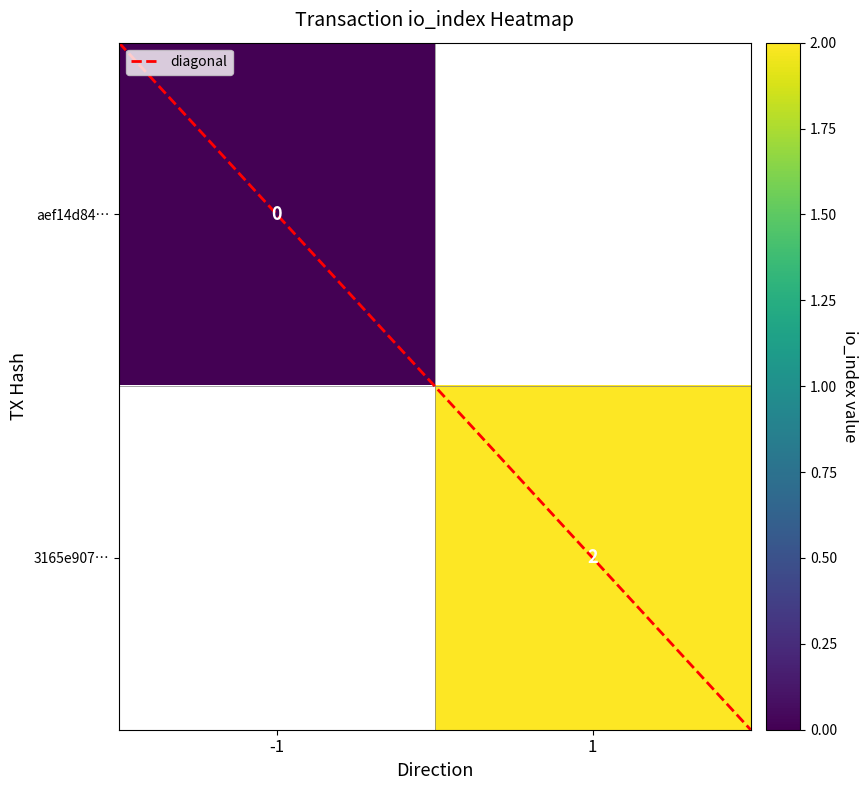

At which label does aef14d84… reach its minimum?

-1